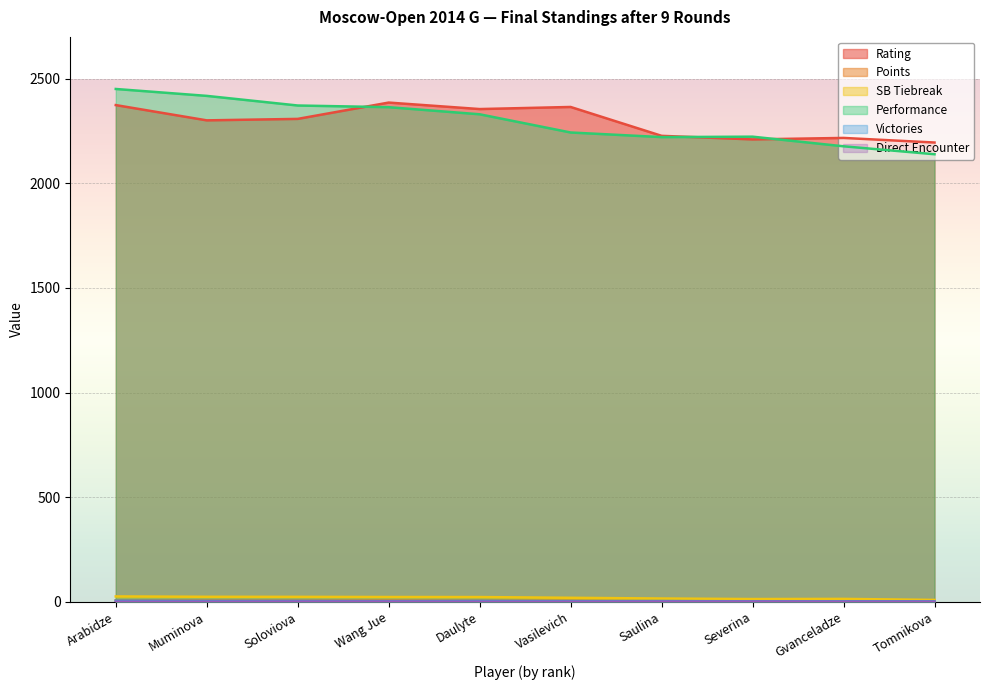

True or false: SB Tiebreak and Direct Encounter cross at least once.

False